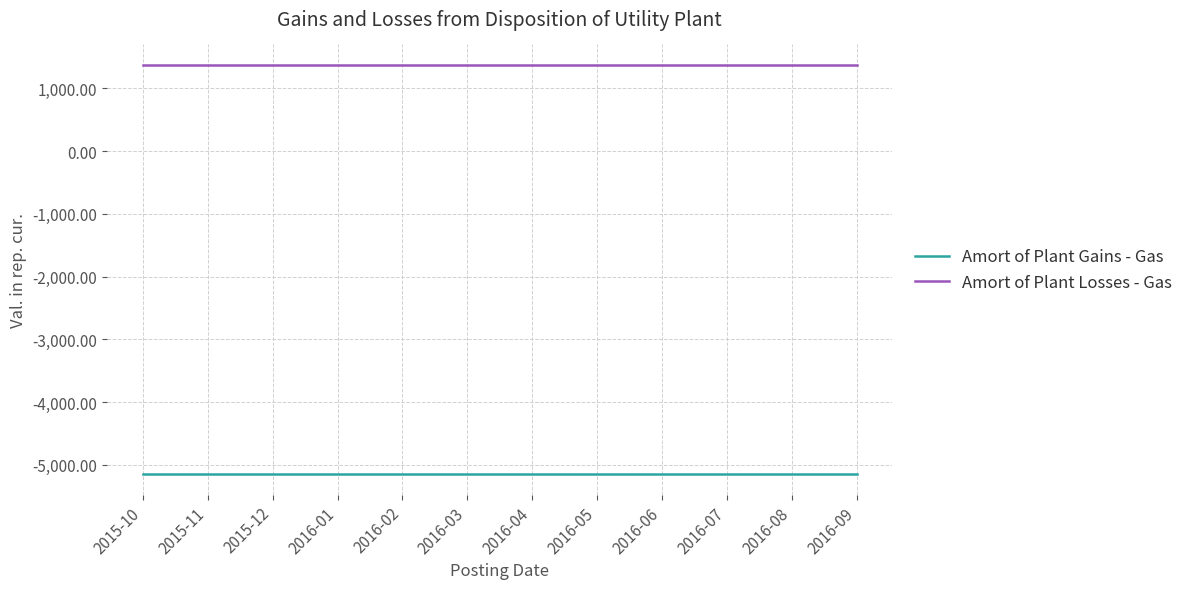

What is the difference between the highest and lowest values at 2016-03?

6527.3